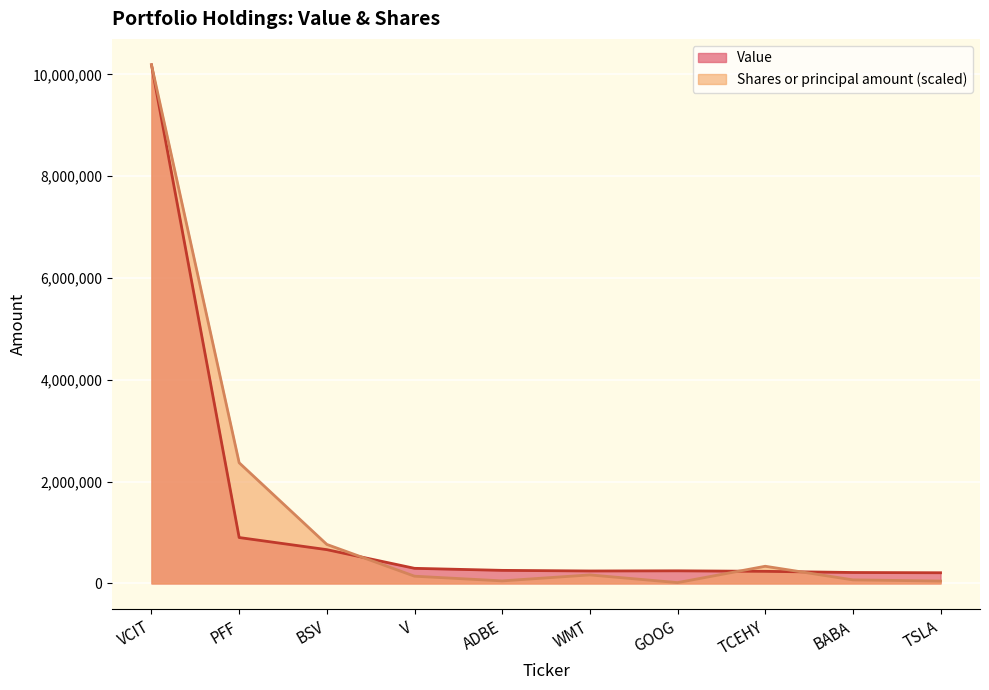

The Shares or principal amount series shows 142354.8 at V. True or false?

True